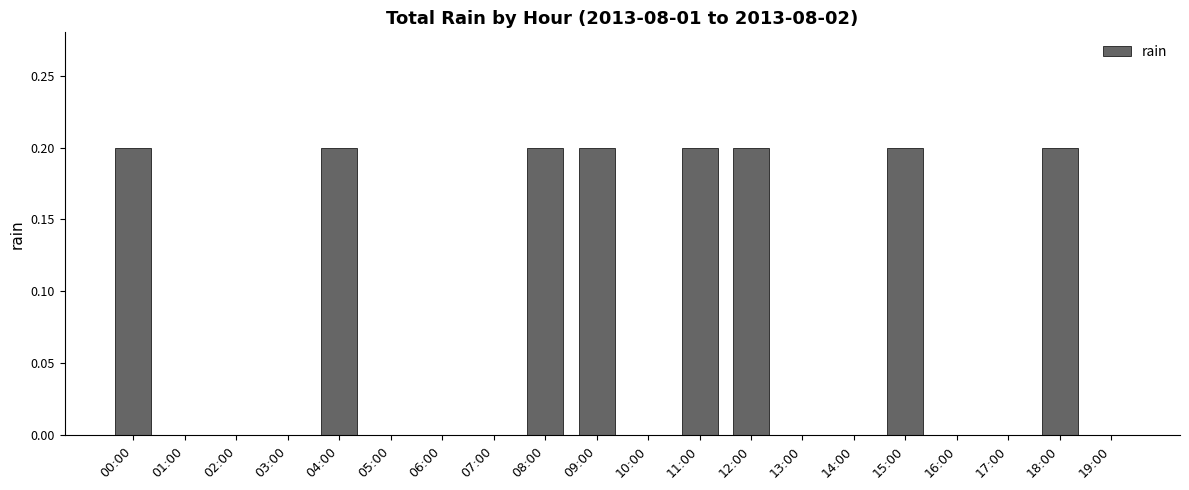

Is it true that the value at 05:00 is -0.1?

False